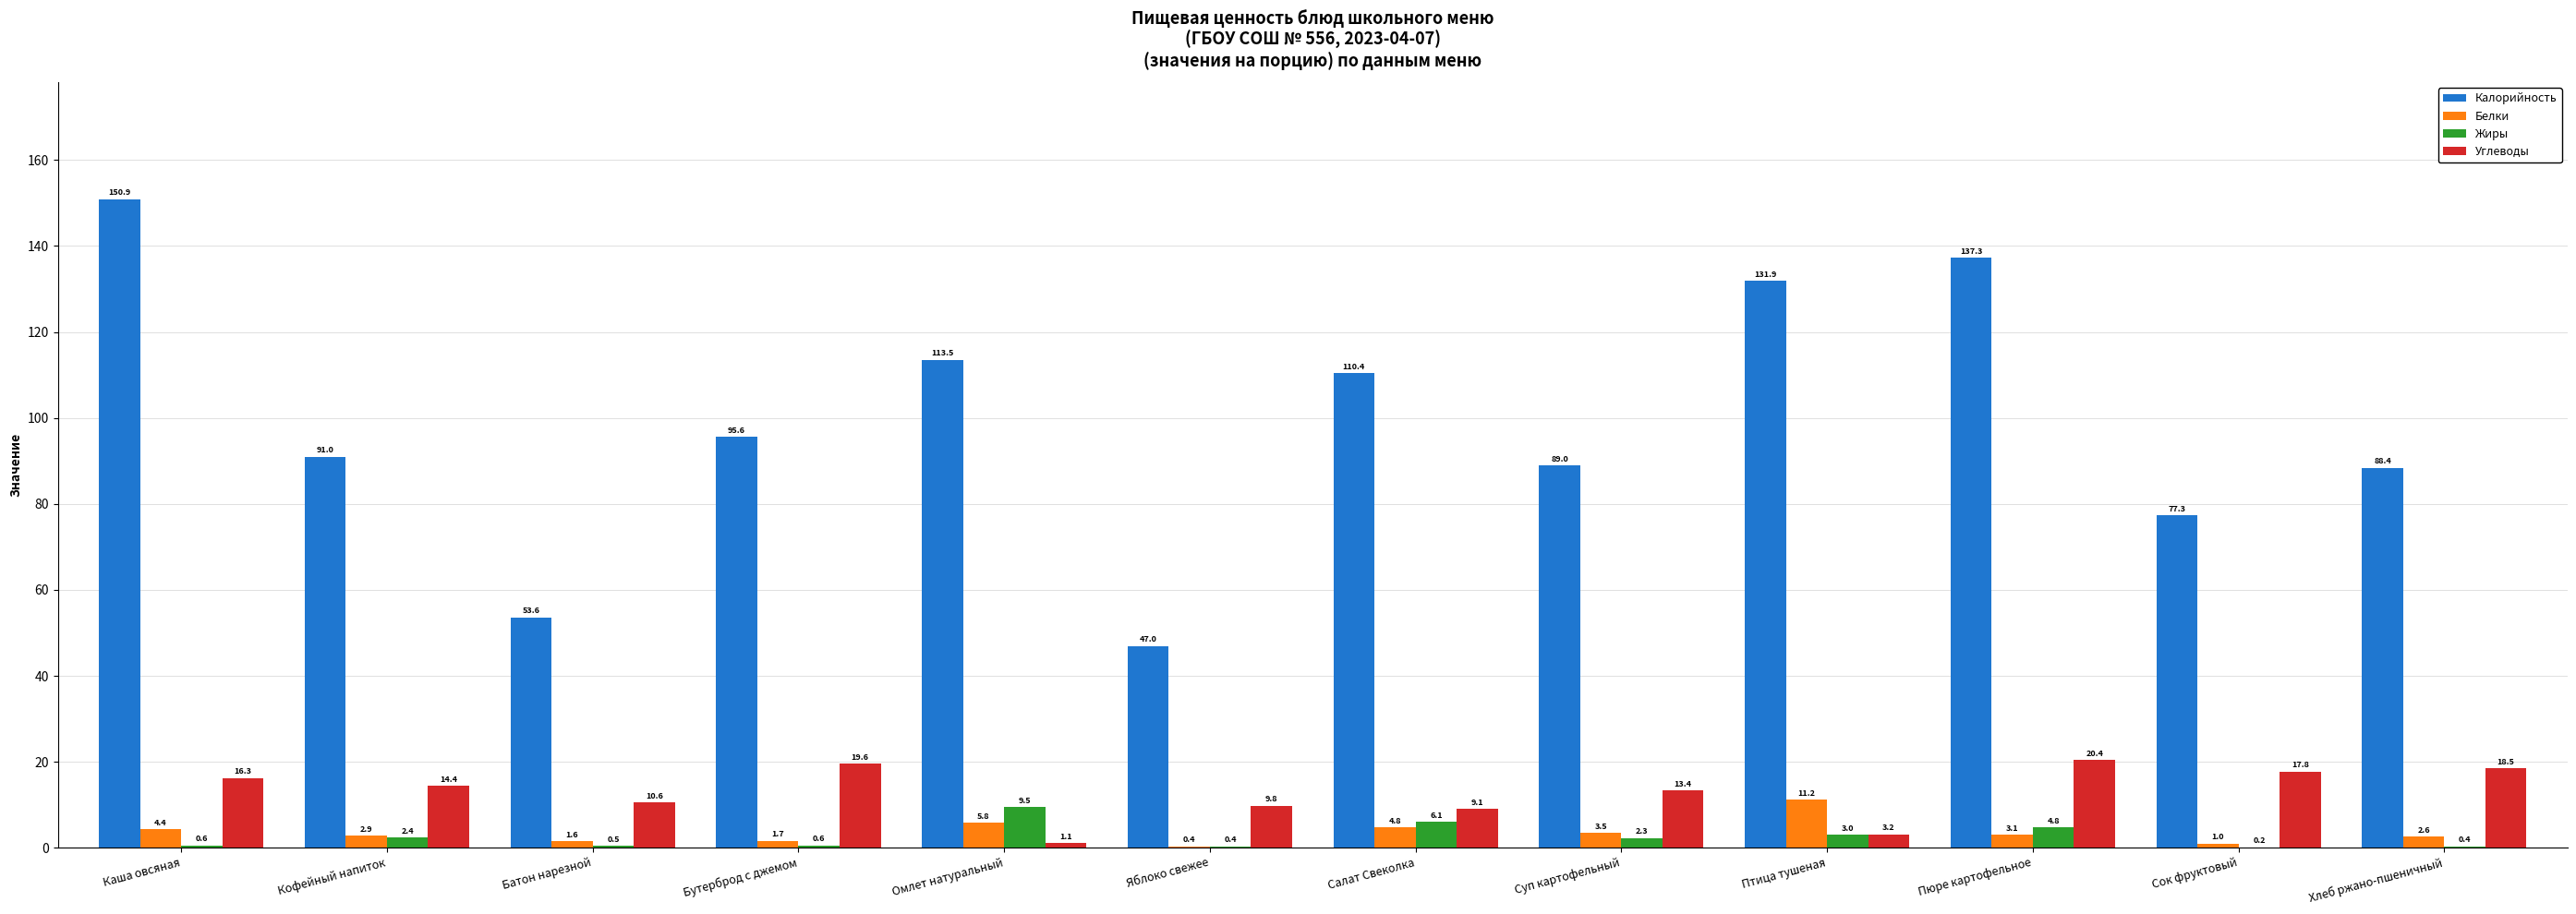

Reading right to left, transcribe all the data shown in this chart.

Калорийность: Хлеб ржано-пшеничный=88.4	Сок фруктовый=77.3	Пюре картофельное=137.3	Птица тушеная=131.9	Суп картофельный=89.0	Салат Свеколка=110.4	Яблоко свежее=47.0	Омлет натуральный=113.5	Бутерброд с джемом=95.6	Батон нарезной=53.6	Кофейный напиток=91.0	Каша овсяная=150.9
Белки: Хлеб ржано-пшеничный=2.6	Сок фруктовый=1.0	Пюре картофельное=3.1	Птица тушеная=11.2	Суп картофельный=3.5	Салат Свеколка=4.8	Яблоко свежее=0.4	Омлет натуральный=5.8	Бутерброд с джемом=1.7	Батон нарезной=1.6	Кофейный напиток=2.9	Каша овсяная=4.4
Жиры: Хлеб ржано-пшеничный=0.4	Сок фруктовый=0.2	Пюре картофельное=4.8	Птица тушеная=3.0	Суп картофельный=2.3	Салат Свеколка=6.1	Яблоко свежее=0.4	Омлет натуральный=9.5	Бутерброд с джемом=0.6	Батон нарезной=0.5	Кофейный напиток=2.4	Каша овсяная=0.6
Углеводы: Хлеб ржано-пшеничный=18.5	Сок фруктовый=17.8	Пюре картофельное=20.4	Птица тушеная=3.2	Суп картофельный=13.4	Салат Свеколка=9.1	Яблоко свежее=9.8	Омлет натуральный=1.1	Бутерброд с джемом=19.6	Батон нарезной=10.6	Кофейный напиток=14.4	Каша овсяная=16.3